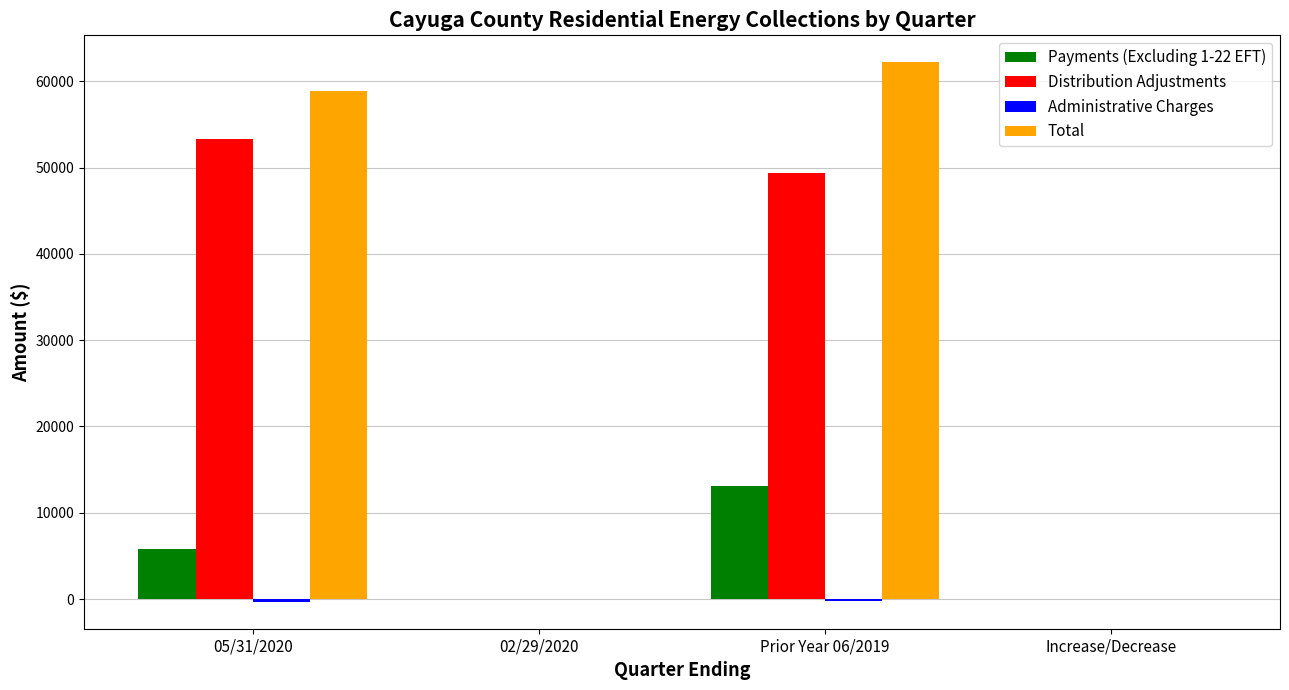

Which series has the largest total across all categories?

Total